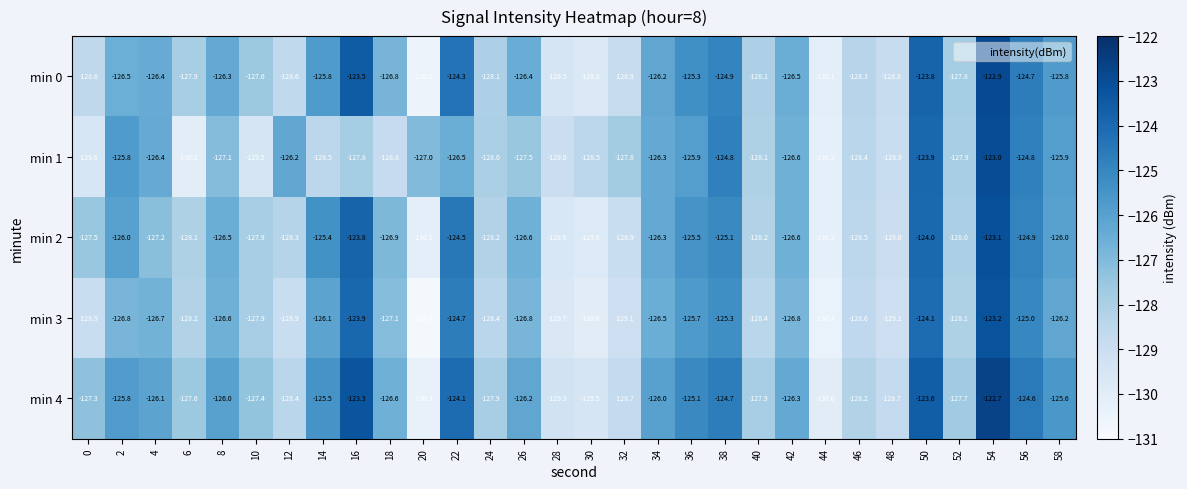

Between 12 and 28, which series saw the biggest shift?

min 1